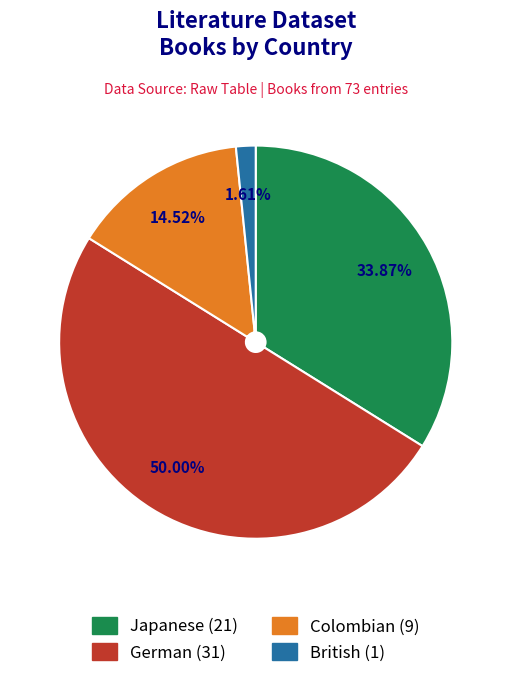

Approximately how many times larger is the value at Colombian compared to British?

9.0